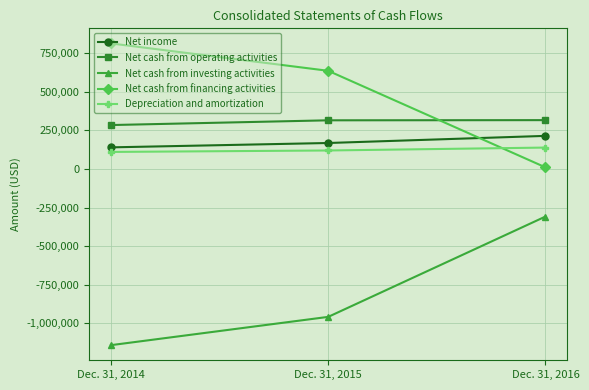

At how many categories does at least one series exceed 286770?

3